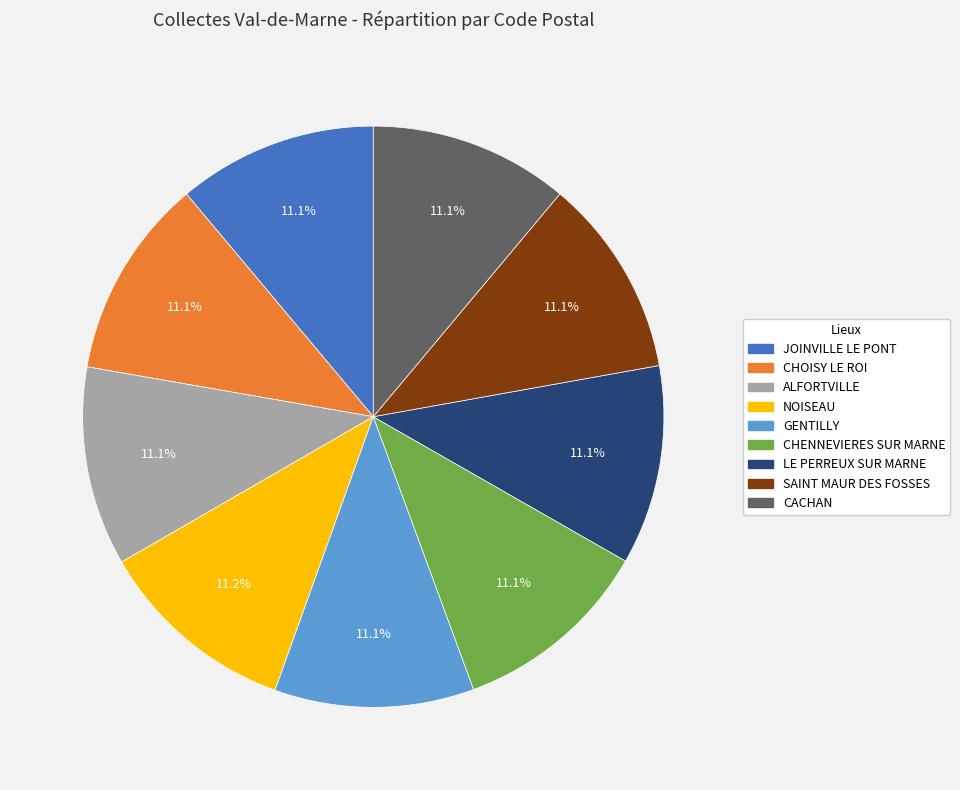

Is there any slice that represents more than half of the pie?

No